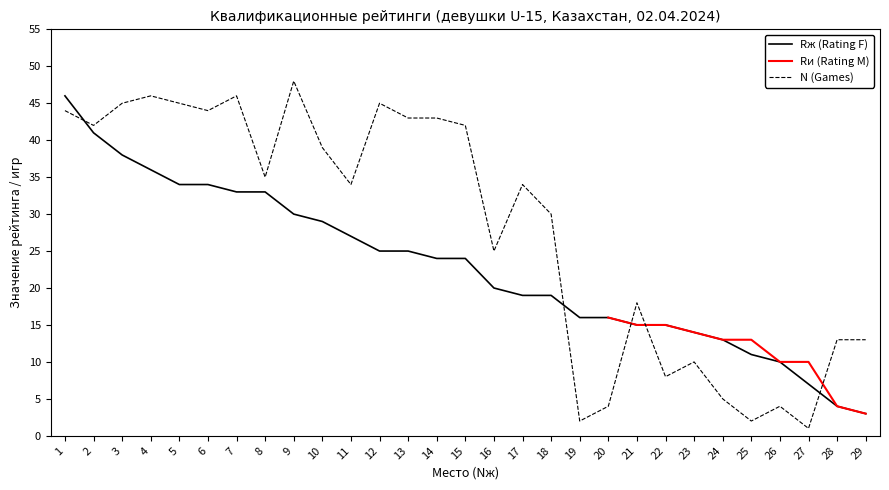

At which label is N (Games) closest to 24?

16